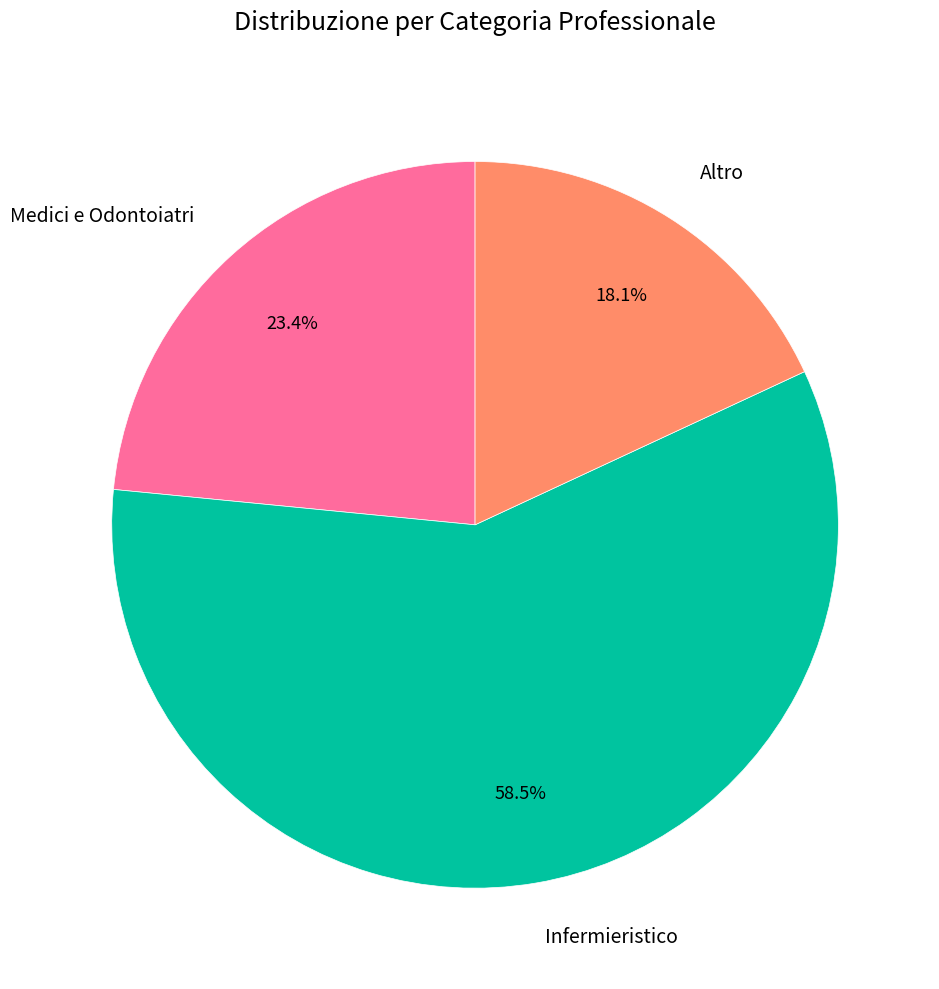

To the nearest percent, what is the difference between the Infermieristico and Altro slice percentages?

40%